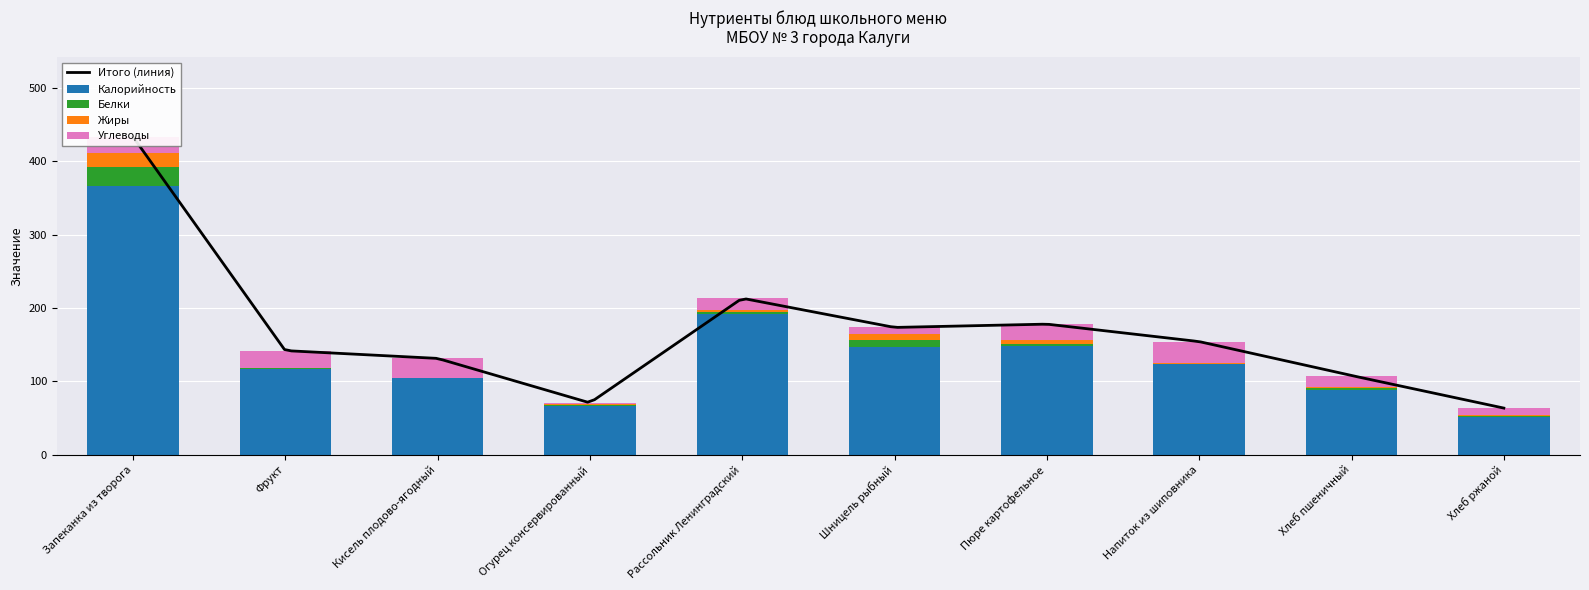

How many values in the Белки series are below 2?

5